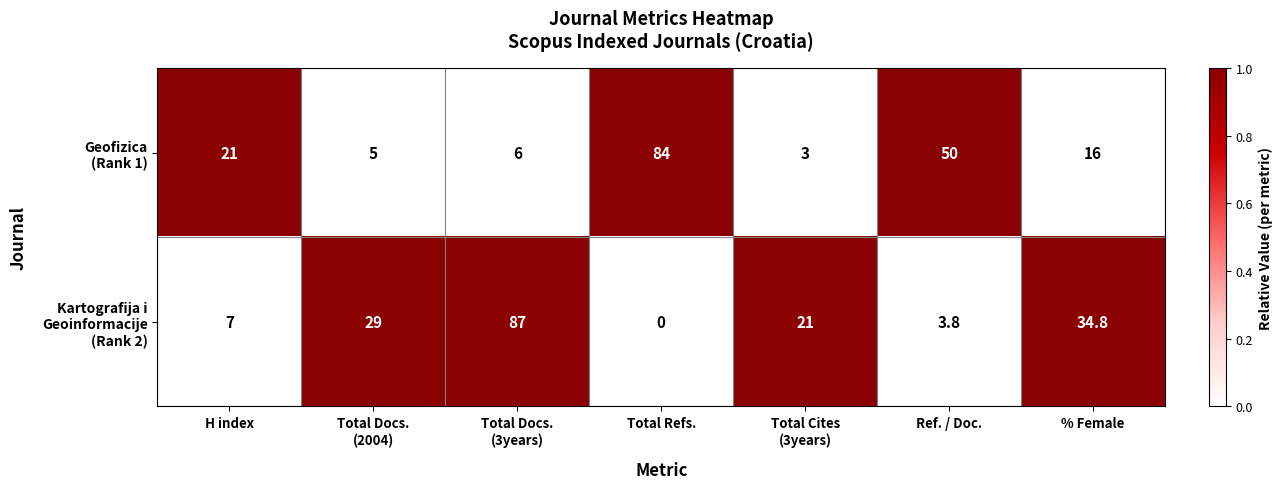

What is the total value across all series at Total Refs.?

84.0